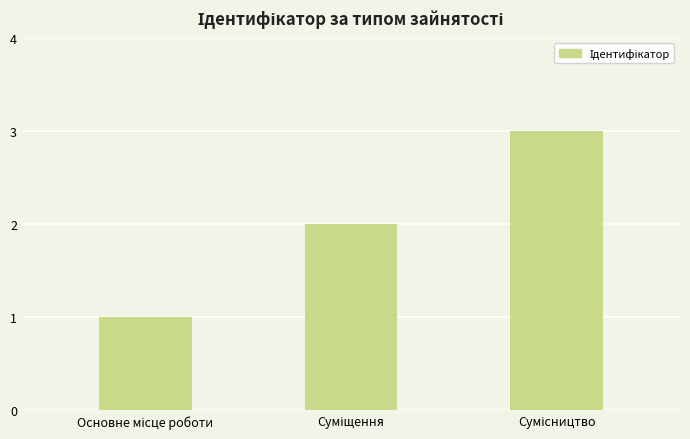

What is the value of the 3rd bar from the left?

3